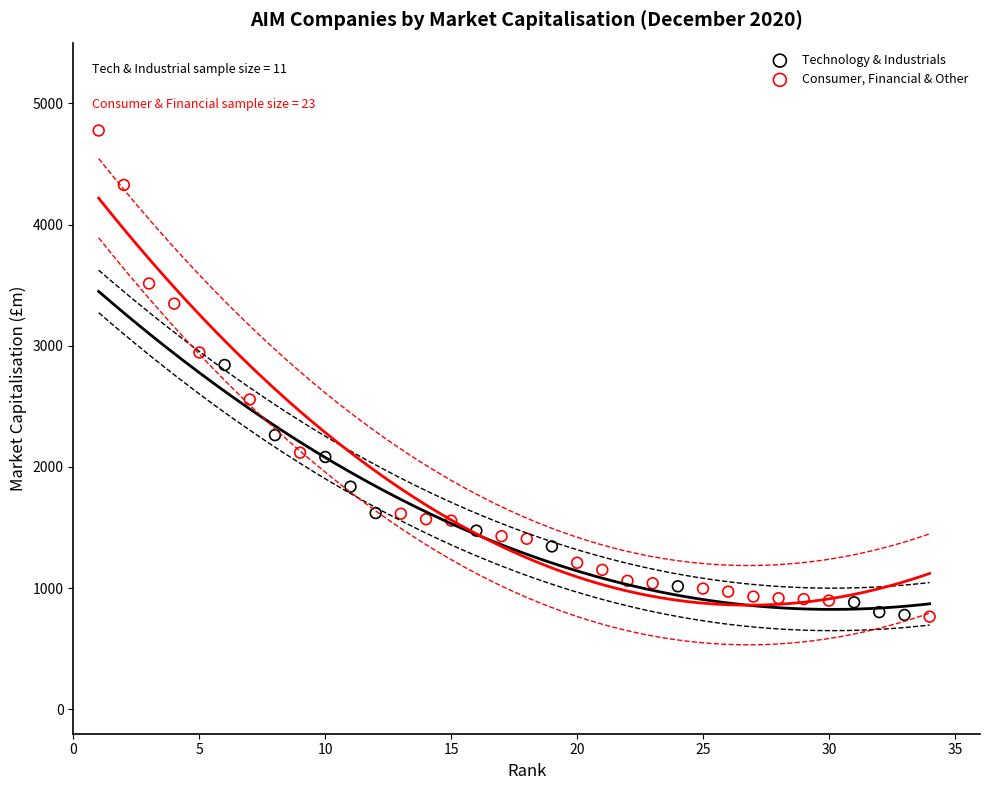

Which series reaches the maximum Y coordinate?

Consumer, Financial & Other